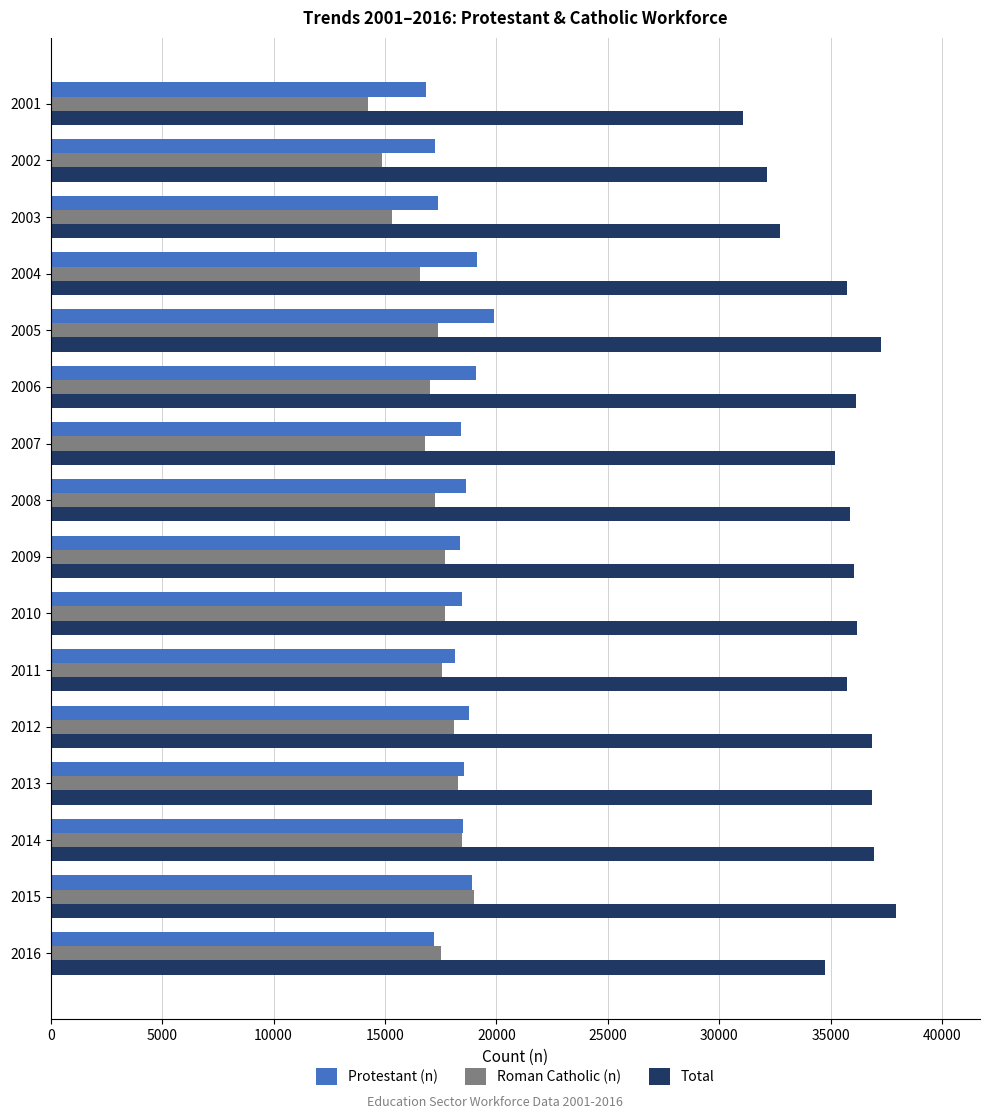

What value does the Total series have at 2011?

35732